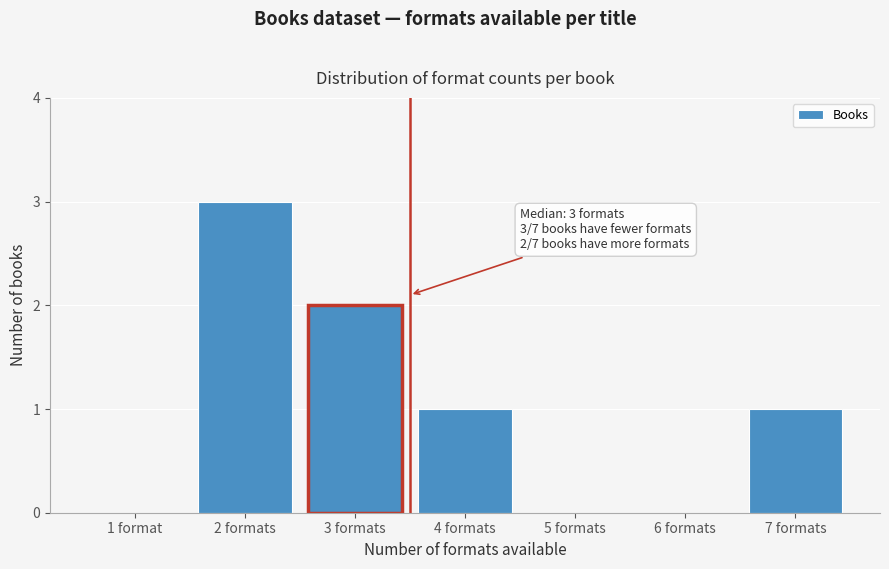

Reading left to right, extract all data points from this chart.

1 format=0	2 formats=3	3 formats=2	4 formats=1	5 formats=0	6 formats=0	7 formats=1